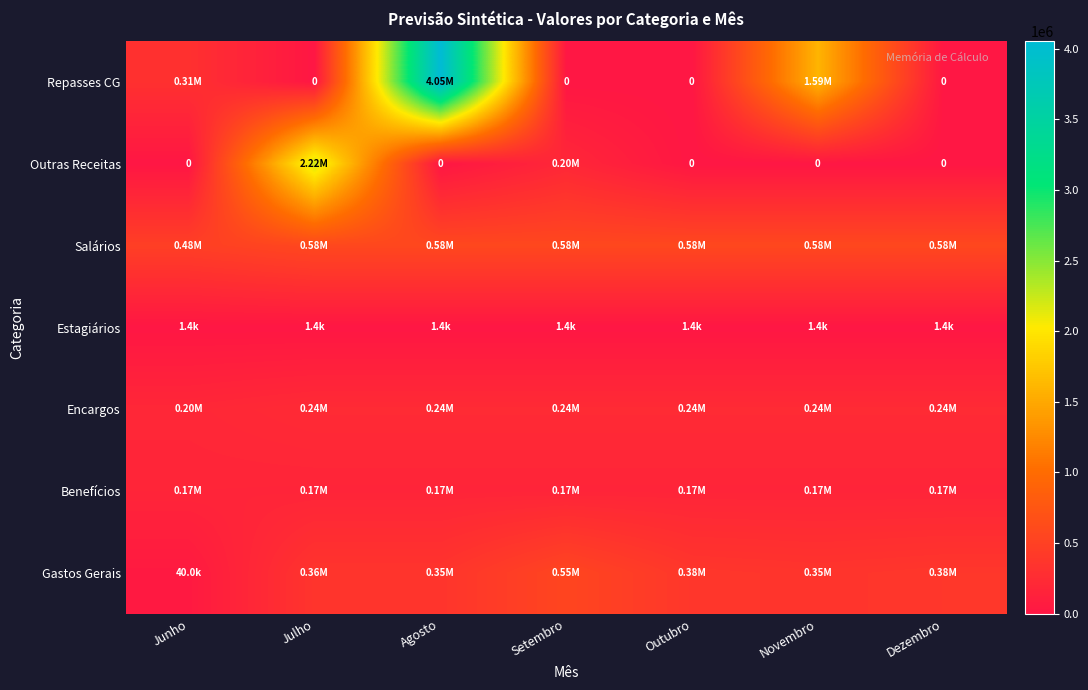

Between Agosto and Setembro, which series saw the biggest shift?

Repasses CG